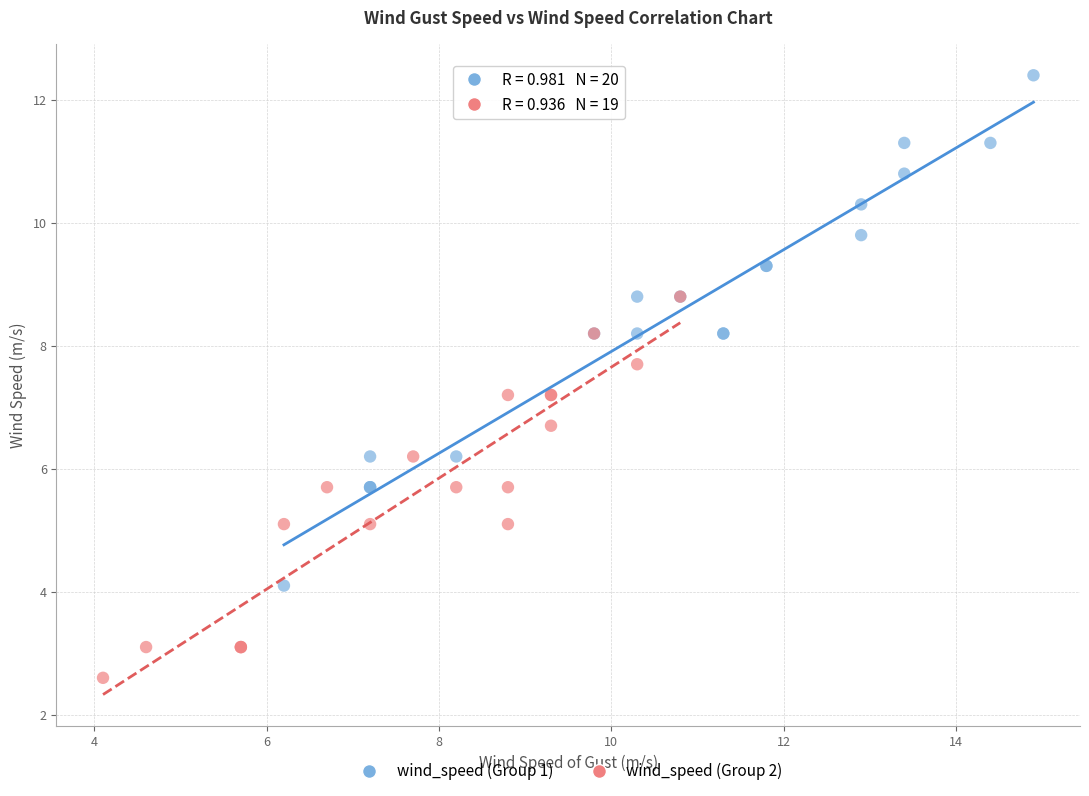

Which series reaches the maximum Y coordinate?

wind_speed (Group 1)